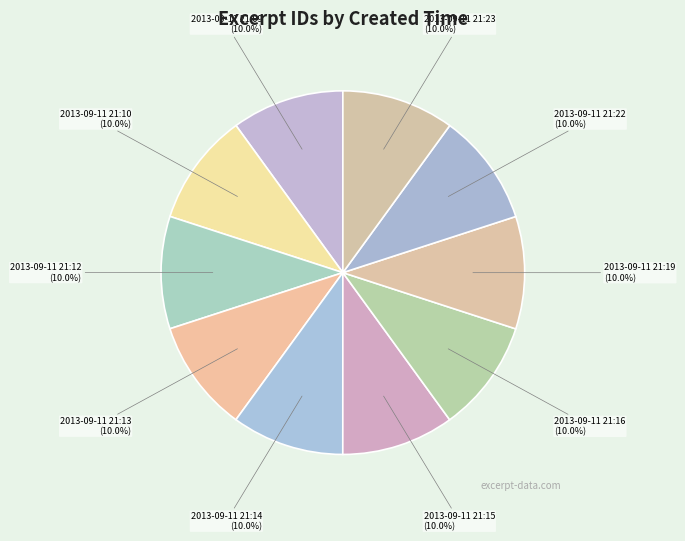

Does any single category account for the majority?

No